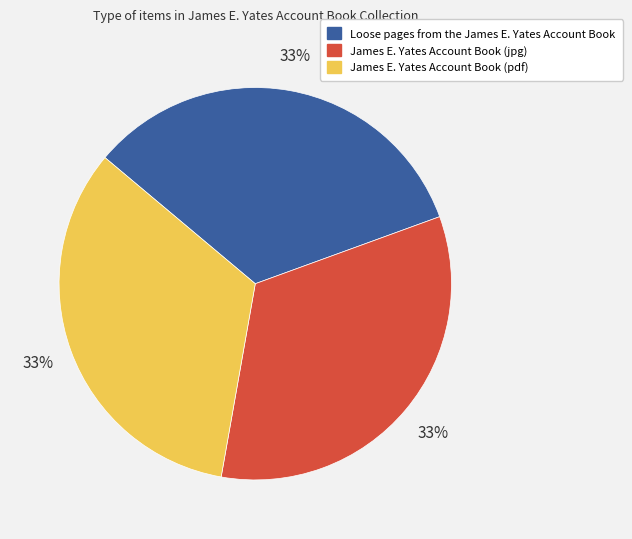

Approximately how many times larger is the value at James E. Yates Account Book (pdf) compared to James E. Yates Account Book (jpg)?

1.0